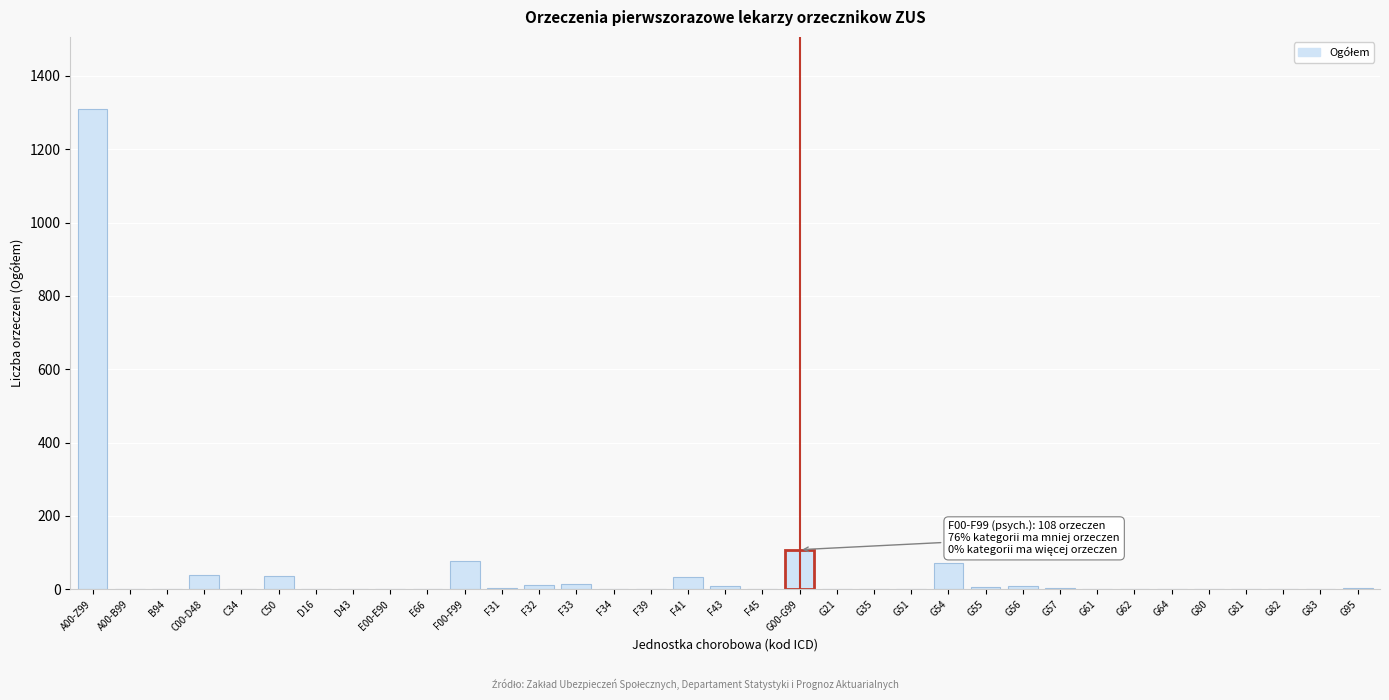

Where is the data nearest to the value 655?

G00-G99